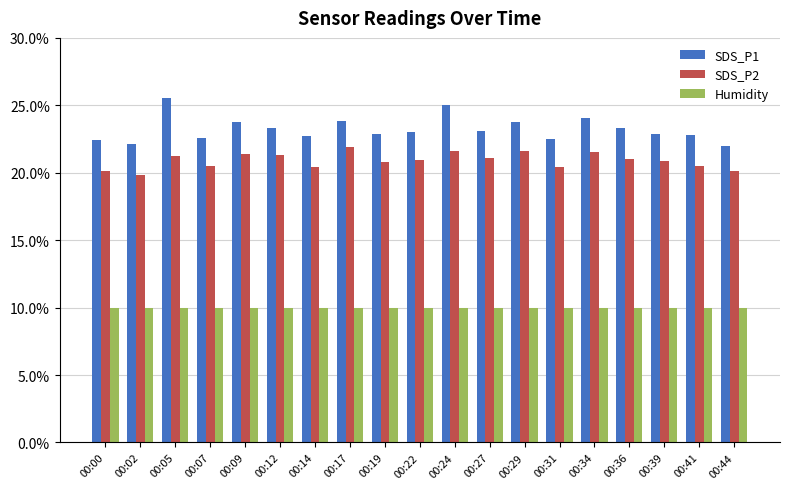

Reading left to right, transcribe all the data shown in this chart.

SDS_P1: 0.2	0.2	0.3	0.2	0.2	0.2	0.2	0.2	0.2	0.2	0.3	0.2	0.2	0.2	0.2	0.2	0.2	0.2	0.2
SDS_P2: 0.2	0.2	0.2	0.2	0.2	0.2	0.2	0.2	0.2	0.2	0.2	0.2	0.2	0.2	0.2	0.2	0.2	0.2	0.2
Humidity: 0.1	0.1	0.1	0.1	0.1	0.1	0.1	0.1	0.1	0.1	0.1	0.1	0.1	0.1	0.1	0.1	0.1	0.1	0.1